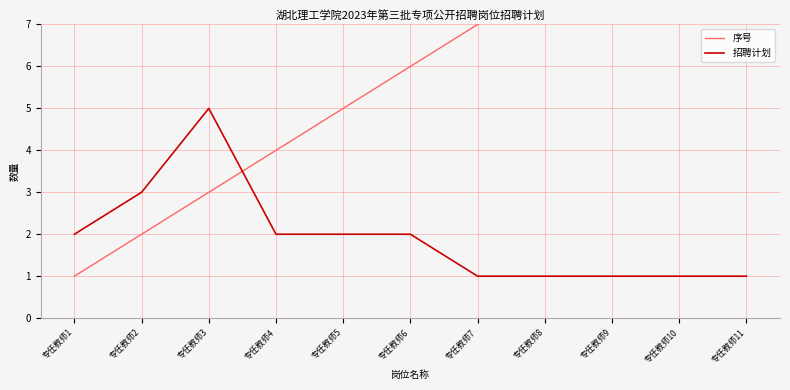

What is the value of the 招聘计划 point at the 3rd from the left?

5